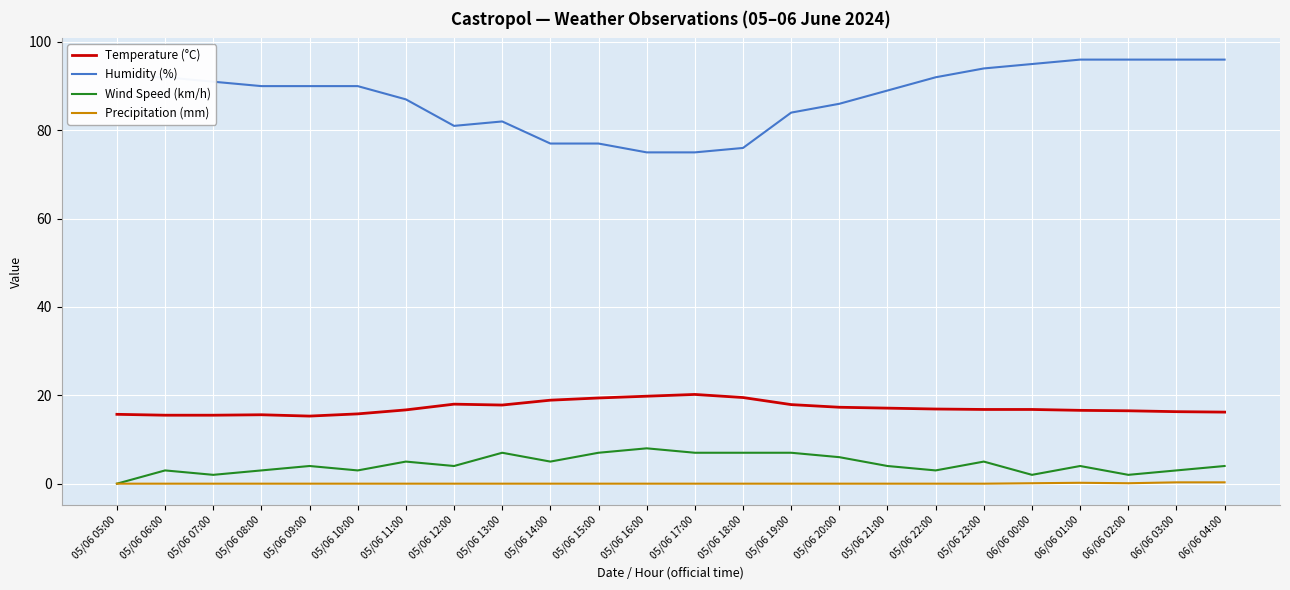

True or false: Precipitation (mm) and Humidity (%) cross at least once.

False